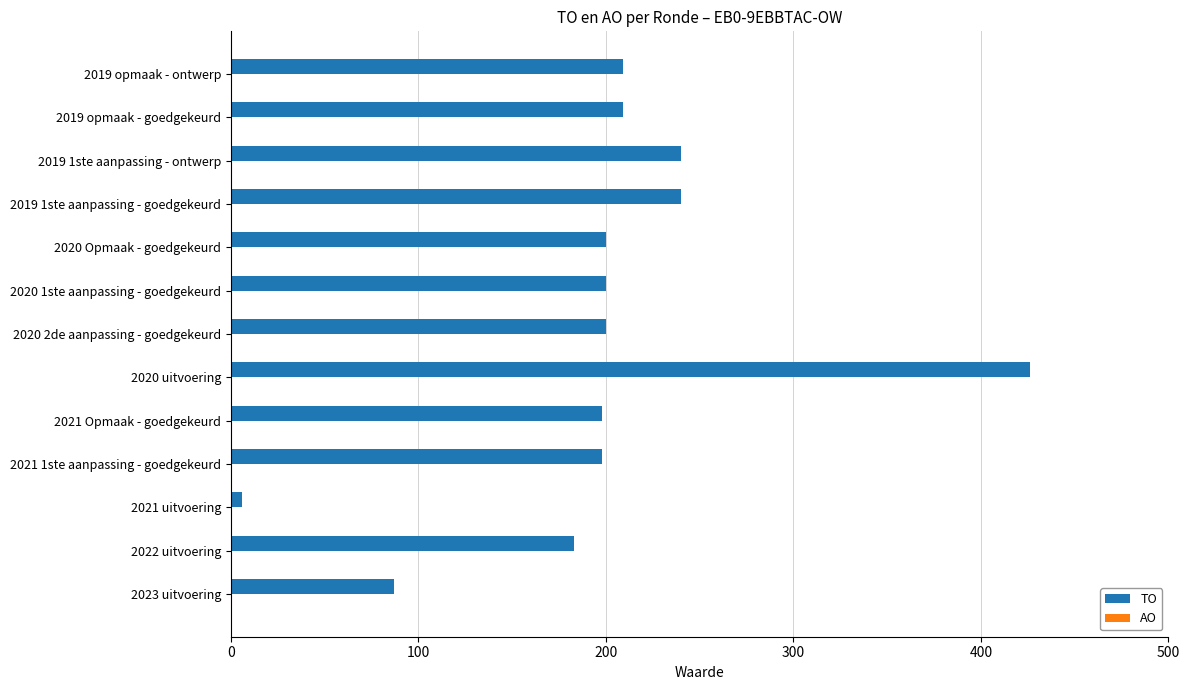

True or false: the data shows 200 at 2020 Opmaak - goedgekeurd.

True